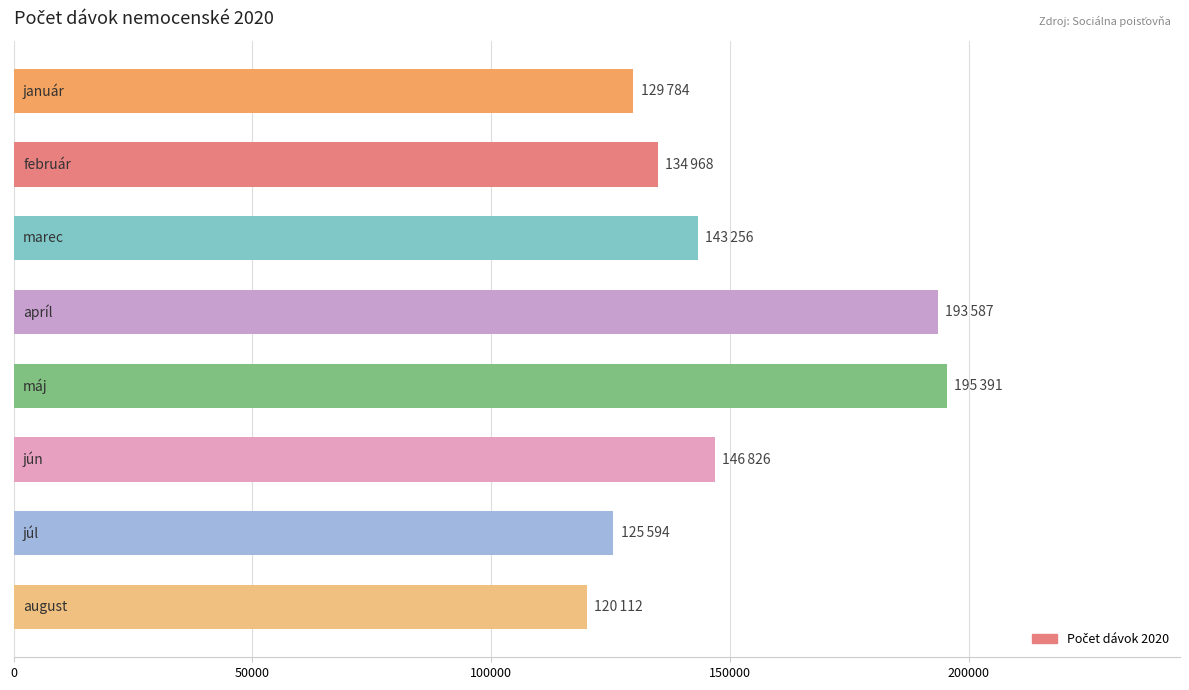

What is the greatest value displayed?

195391